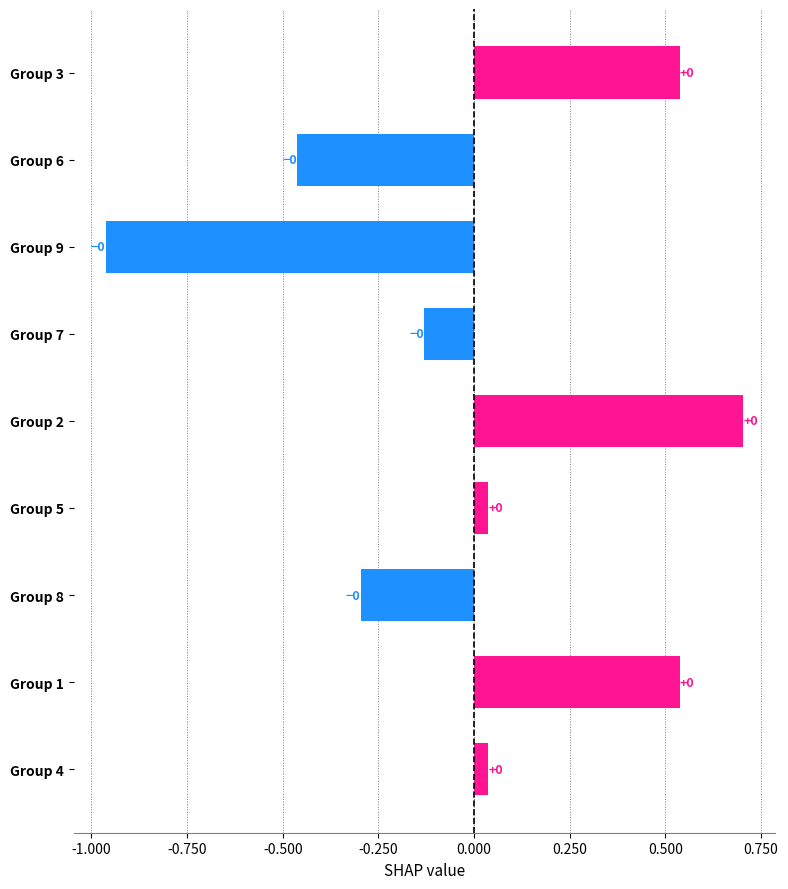

True or false: the data shows -0.1 at Group 8.

False